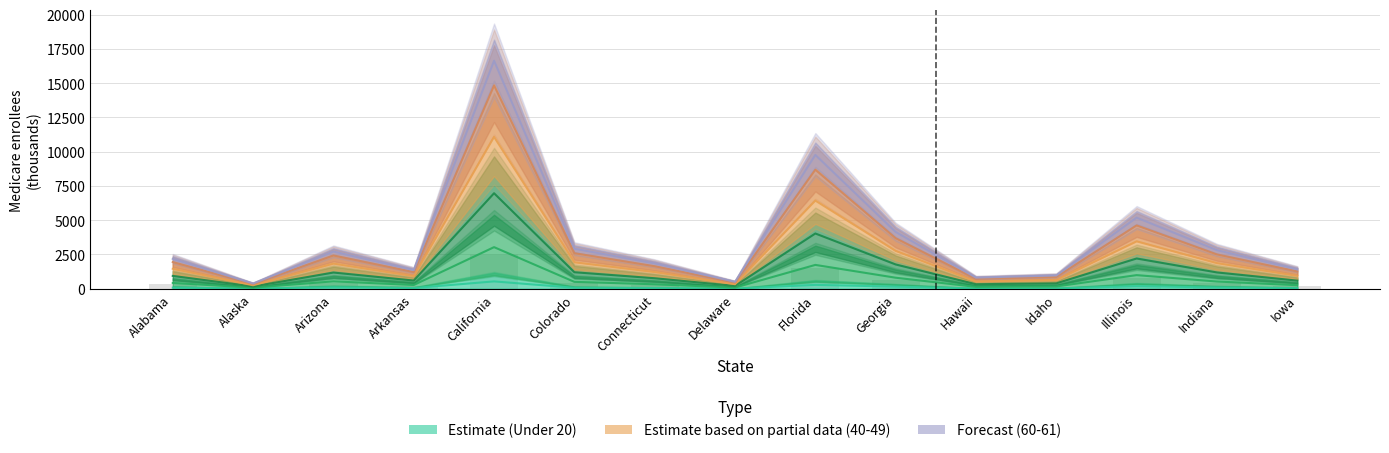

List the series in order of their peak value, lowest first.

Under 20, 20-29, 60-61, 30-39, 50-59, 40-49